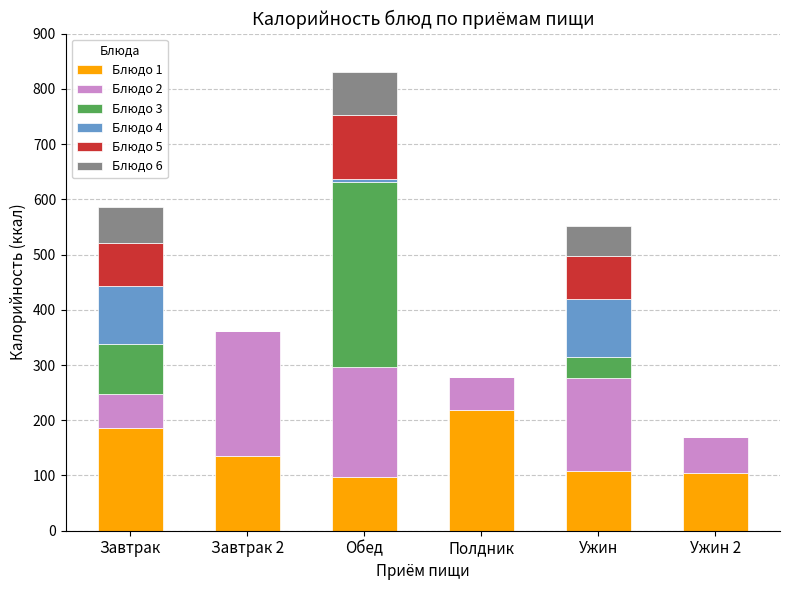

At which label does Блюдо 1 reach its peak?

Полдник